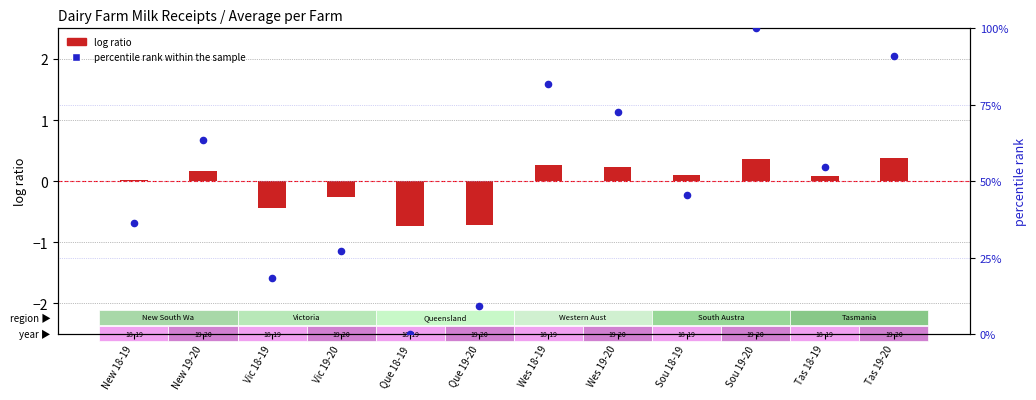

What is the change in value from Que 18-19 to Que 19-20?

+9.1